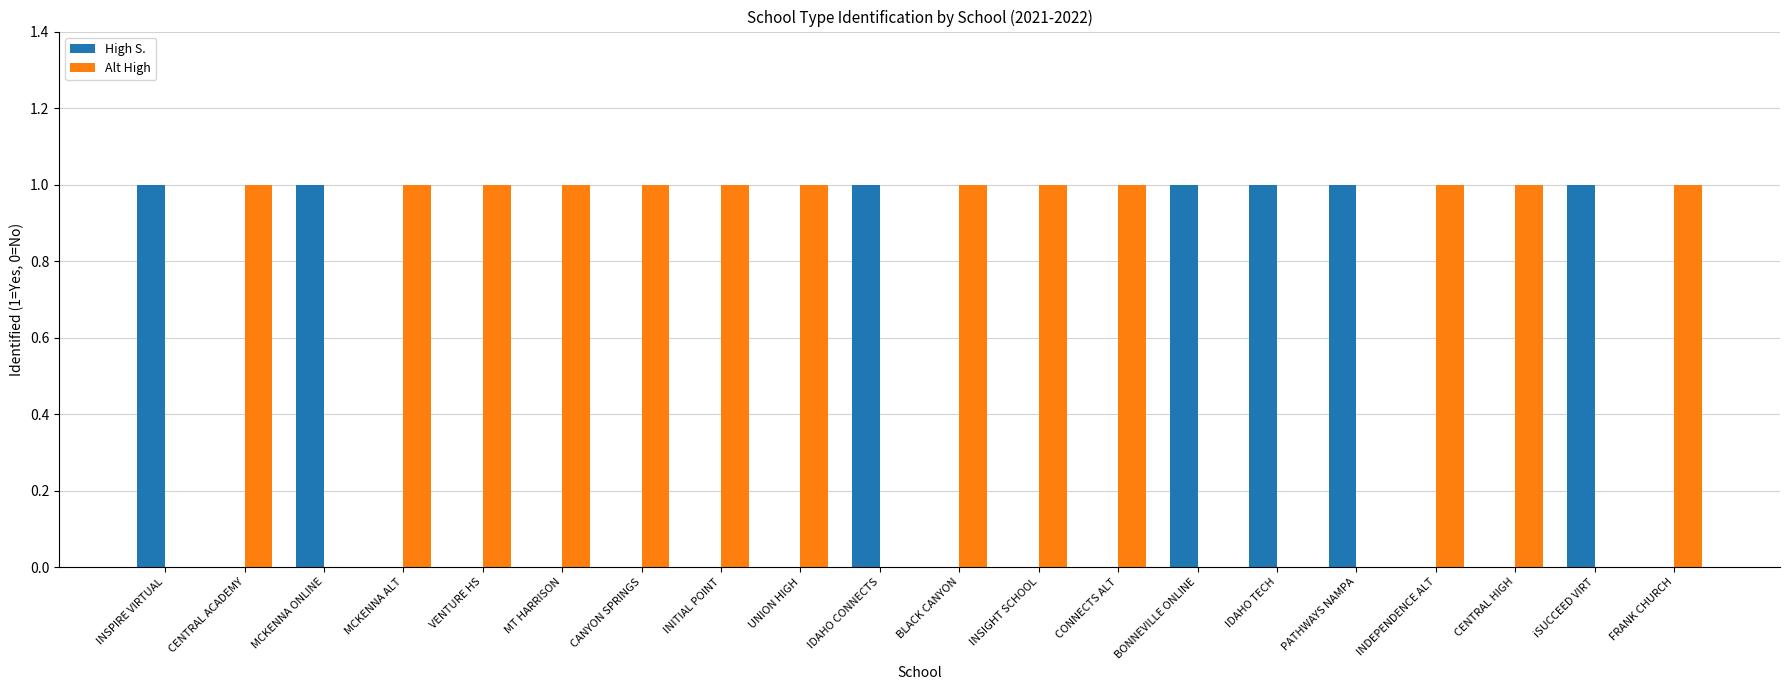

What is the sum of all High S. values?

7